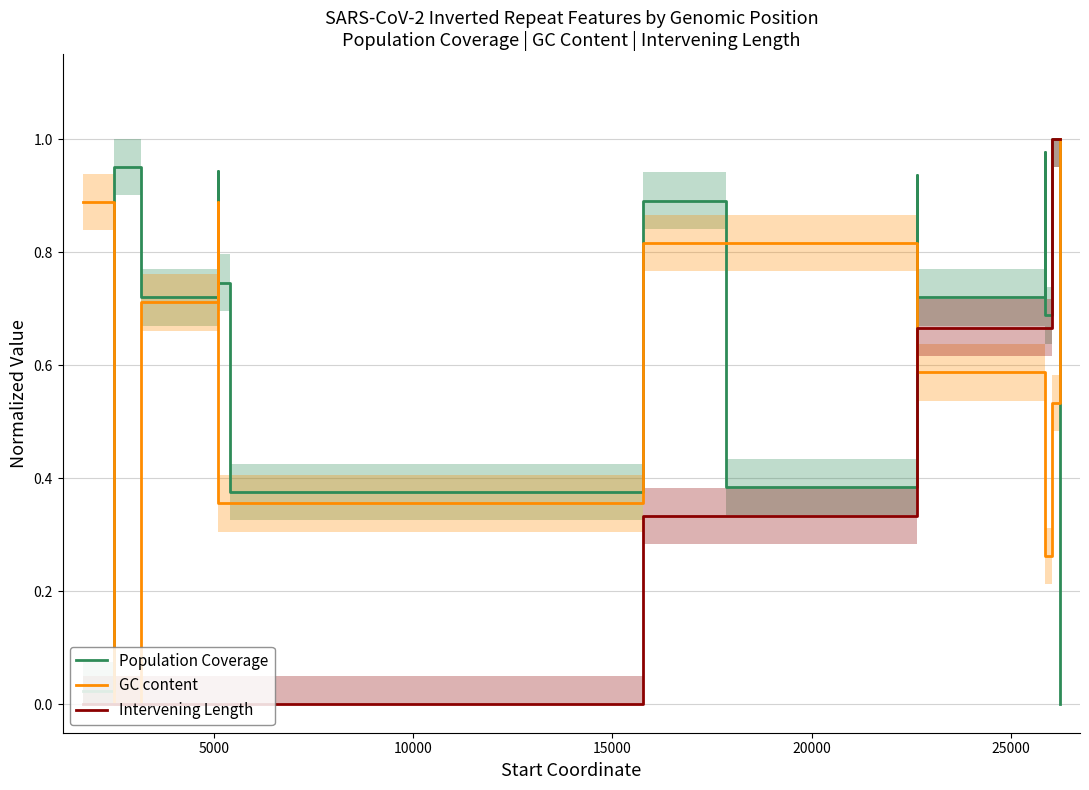

Does the chart display data point markers on the line(s)?

No